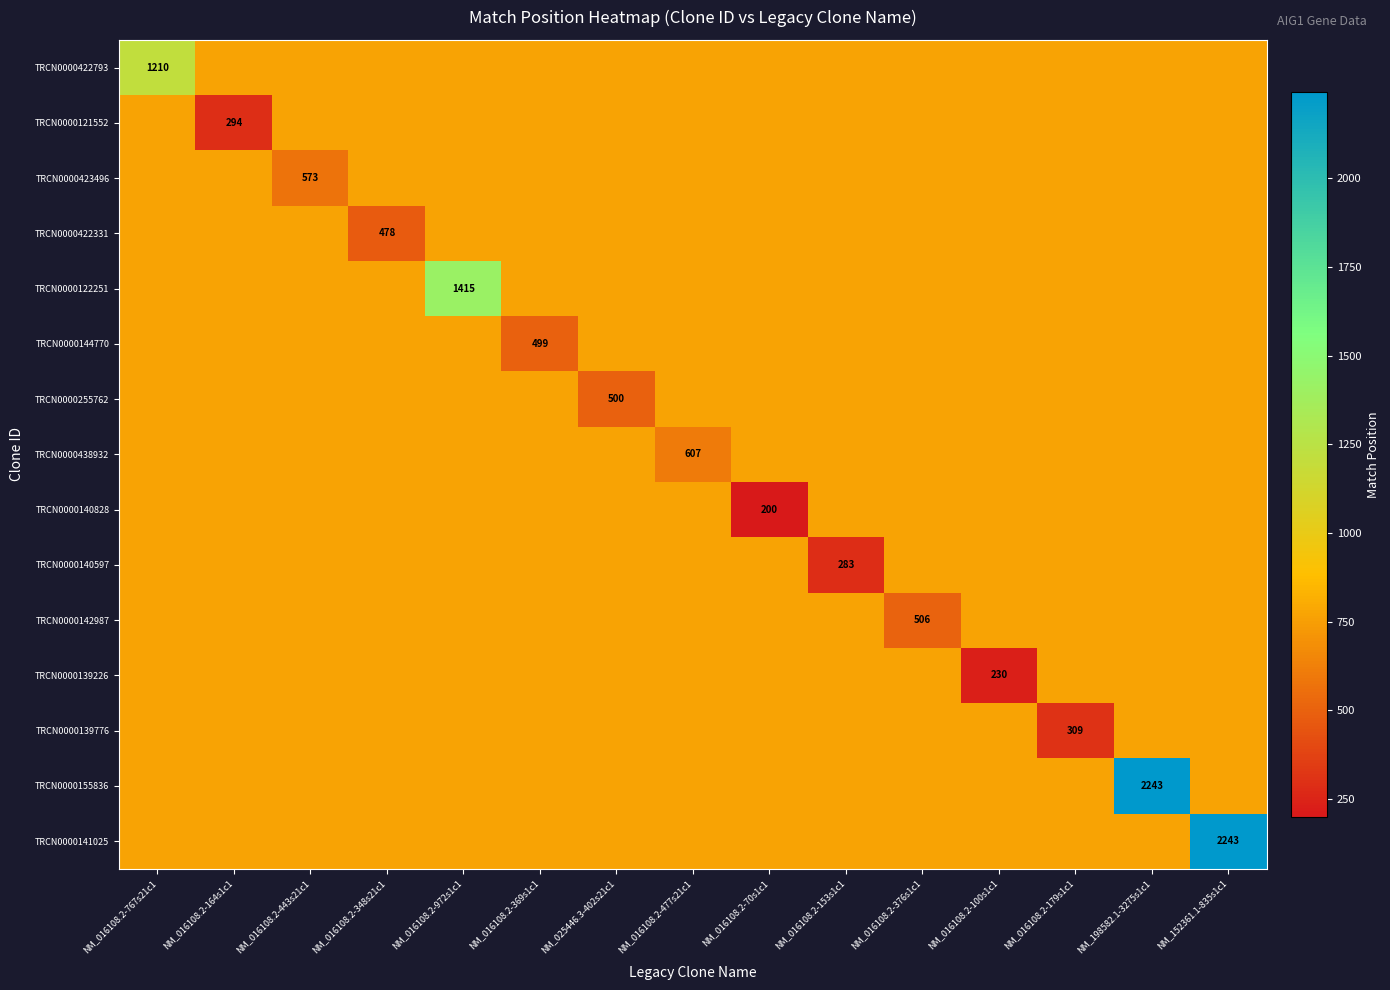

Read the TRCN0000122251 value at NM_152361.1-835s1c1.

772.7